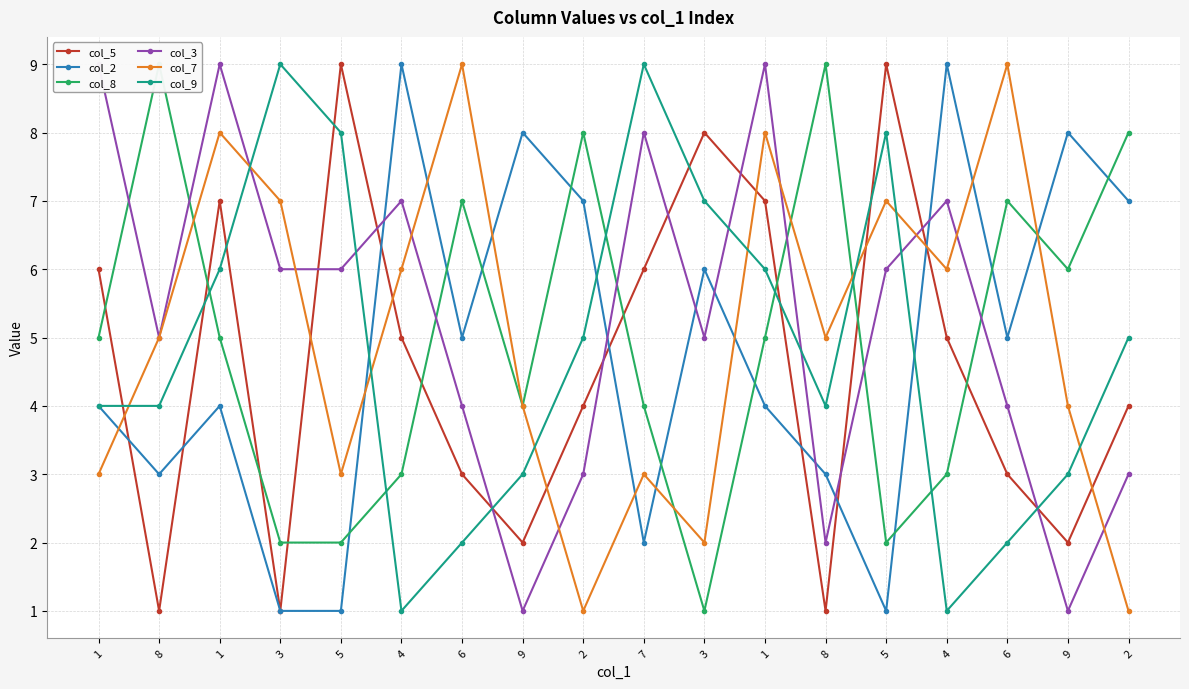

Is this an area chart (filled region under the line)?

No